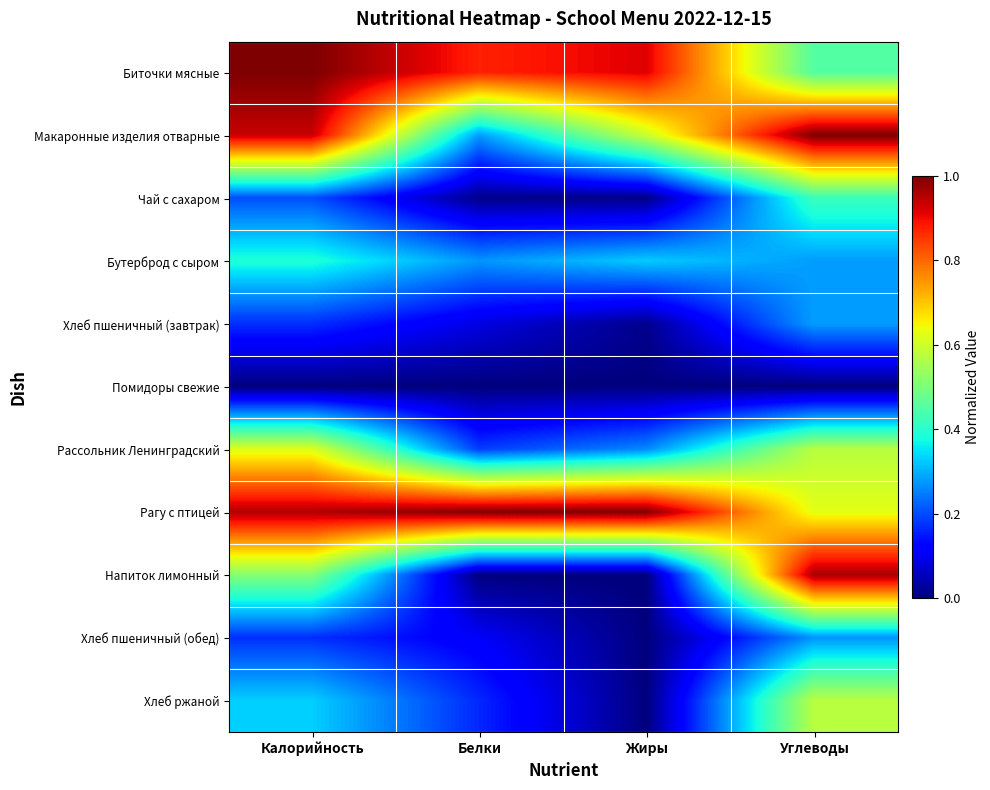

List the series in order of their peak value, highest first.

Биточки мясные, Макаронные изделия отварные, Рагу с птицей, Напиток лимонный, Рассольник Ленинградский, Хлеб ржаной, Чай с сахаром, Бутерброд с сыром, Хлеб пшеничный (завтрак), Хлеб пшеничный (обед), Помидоры свежие